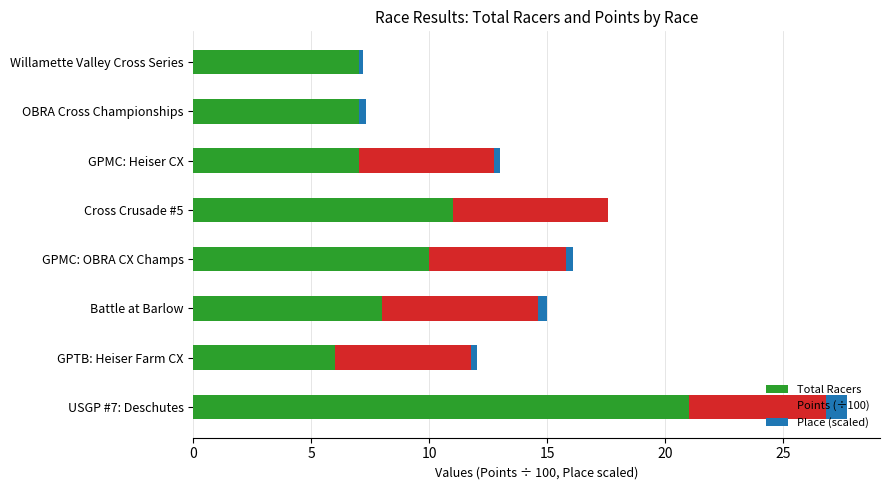

How many distinct data groups are displayed?

3